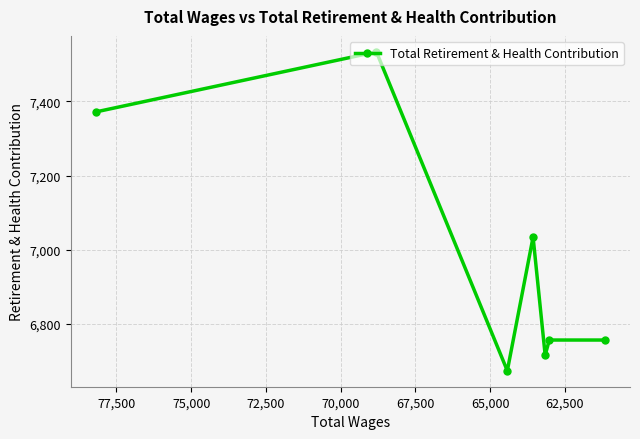

How many interior local peaks (higher than both neighbors) does the data have?

2